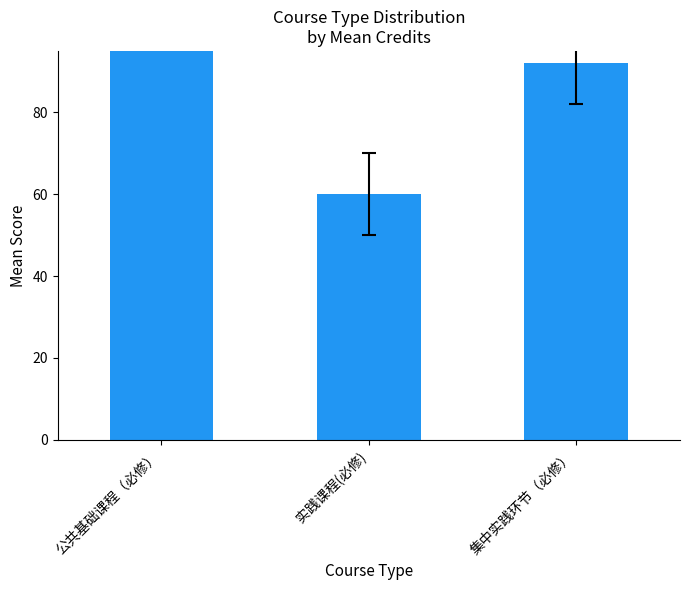

The value at 公共基础课程（必修） is 296. True or false?

False